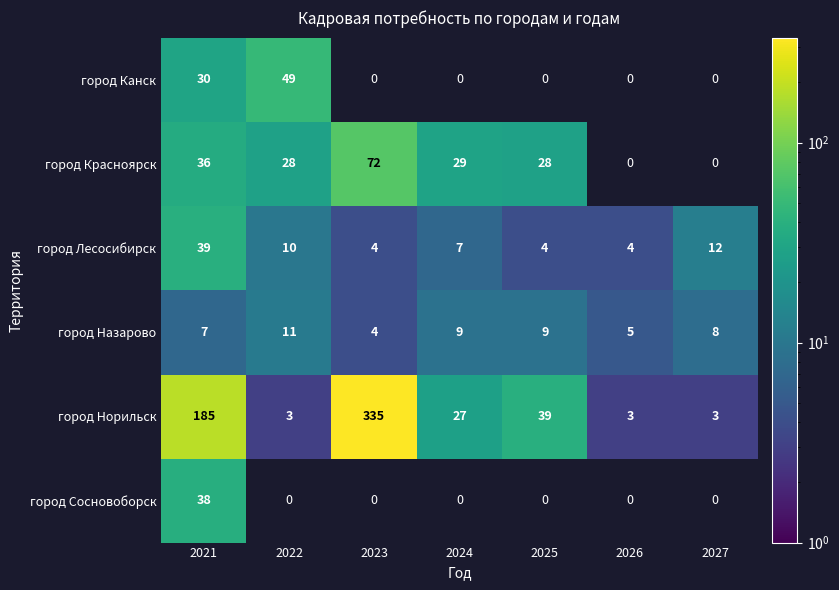

True or false: город Назарово has a value of 4 at 2023.

True